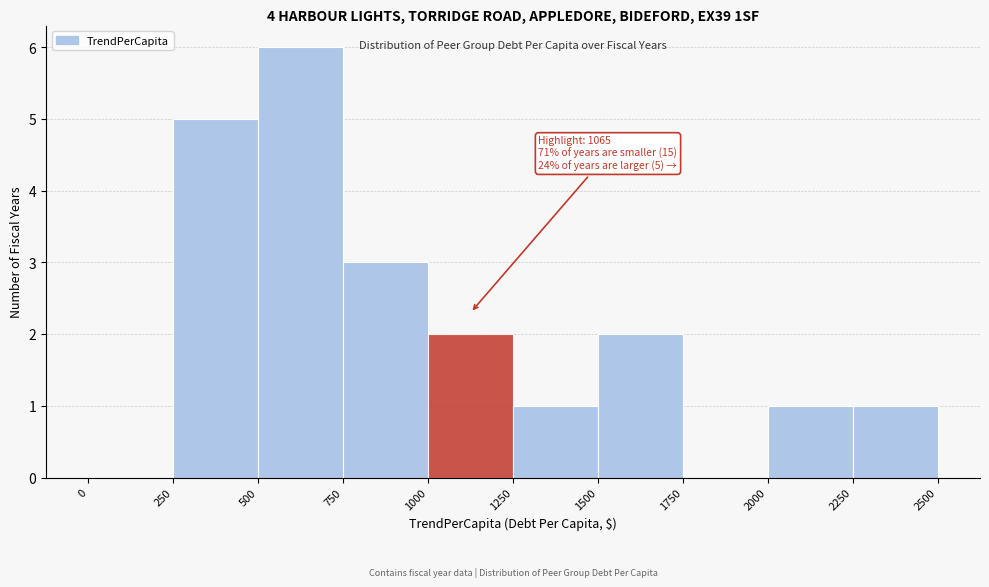

Over which range of the x-axis is the bar tallest?

500 to 750